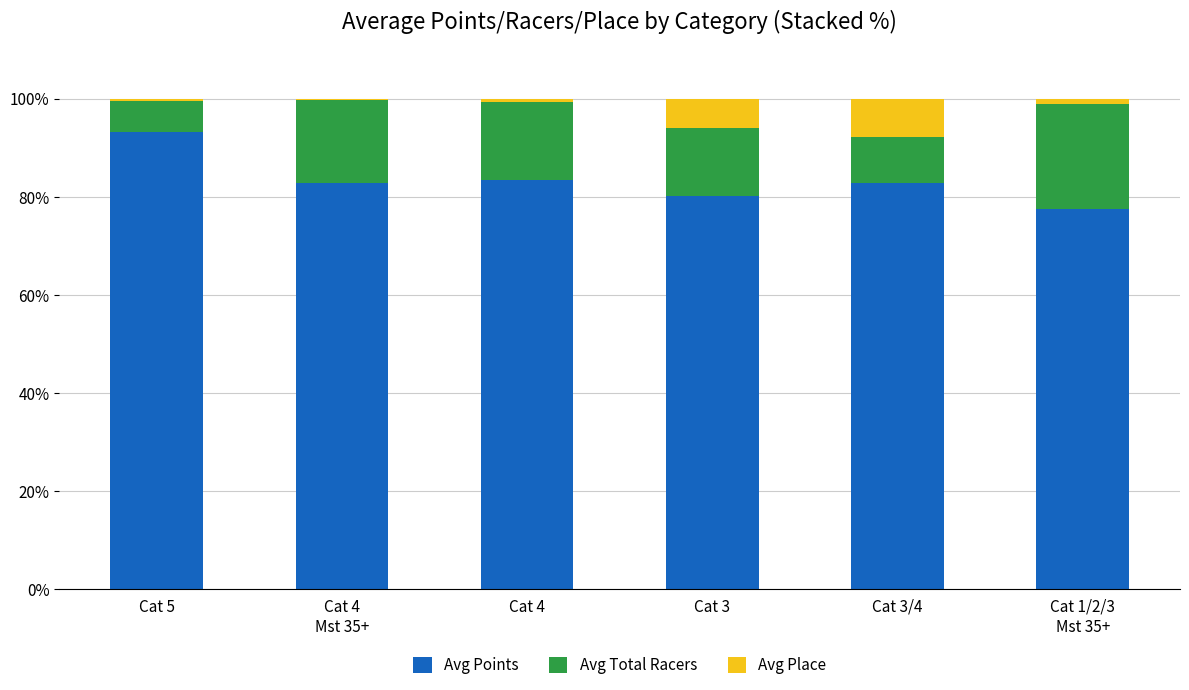

What is the highest value of the Avg Points series?

93.3